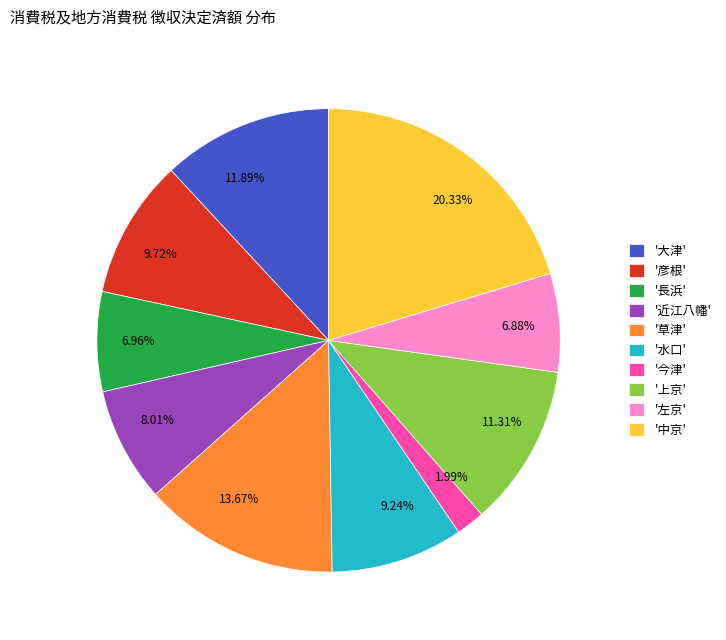

Is there a majority slice in this chart?

No